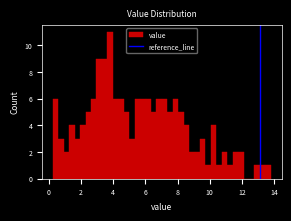

Around what value on the x-axis is the tallest bar? Give the approximate position of its centre, as read against the axis.

3.8